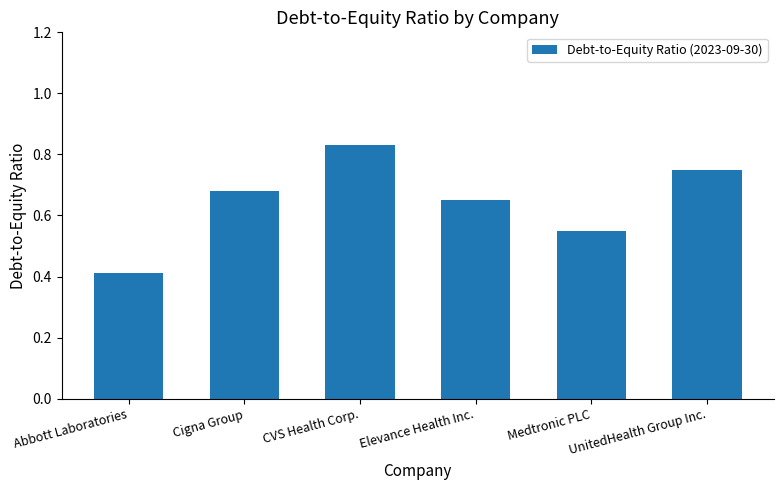

The value at Medtronic PLC is 0.9. True or false?

False